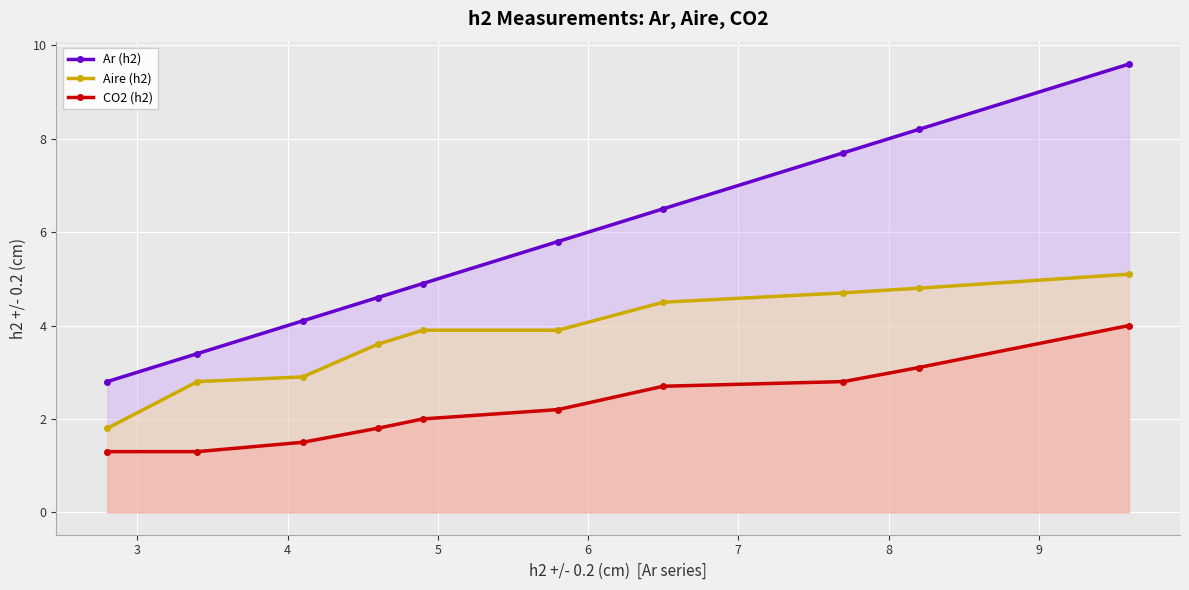

List the series in order of their peak value, lowest first.

CO2 (h2), Aire (h2), Ar (h2)